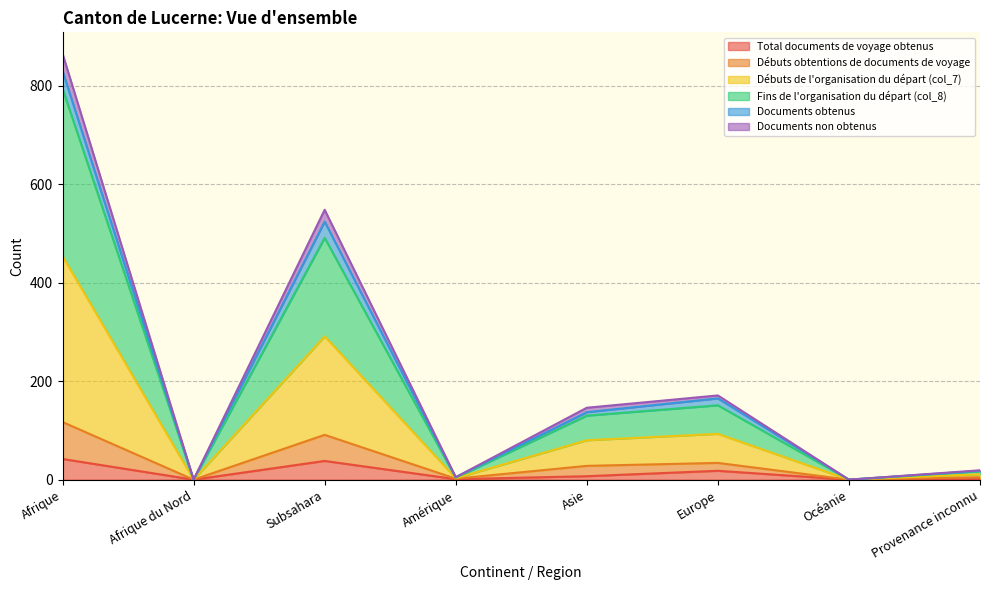

In Débuts de l'organisation du départ (col_7), how many points are lower than both neighbors (excluding endpoints)?

3